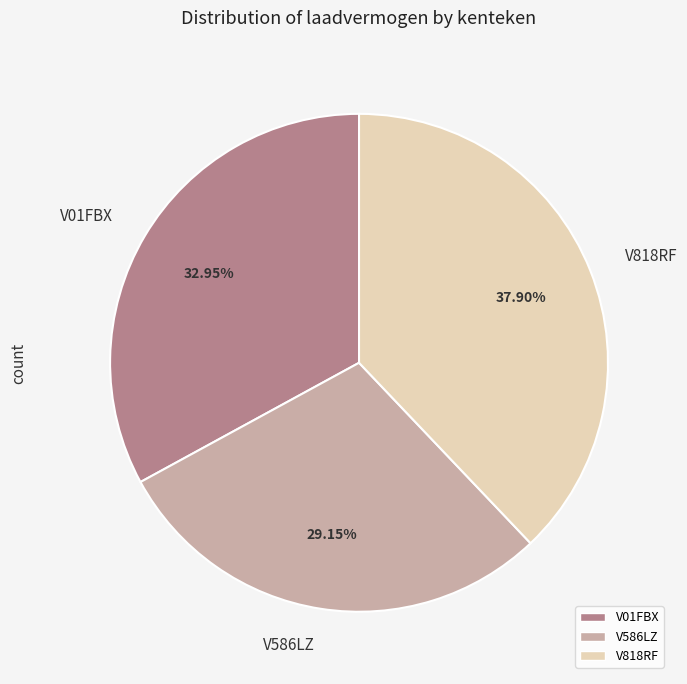

Is there a majority slice in this chart?

No